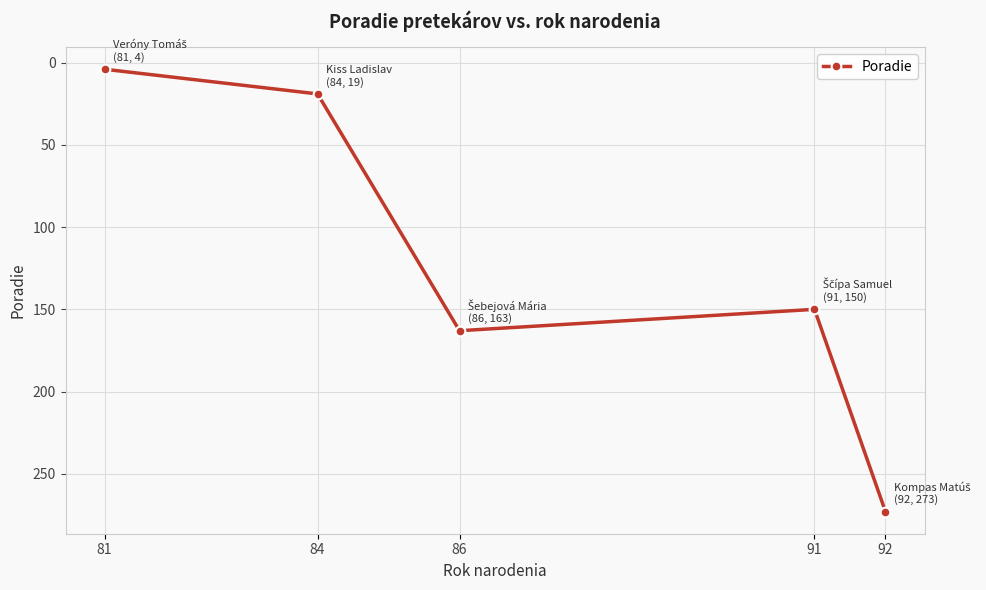

What is the value of the 5th point from the left?

273